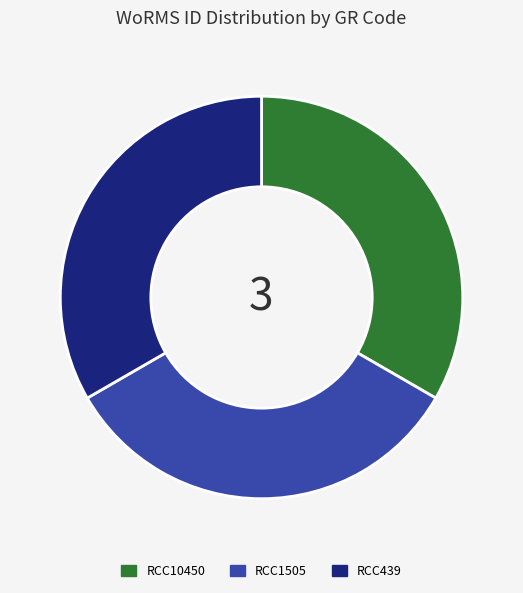

Combined, do RCC10450 and RCC439 account for over 50%?

Yes